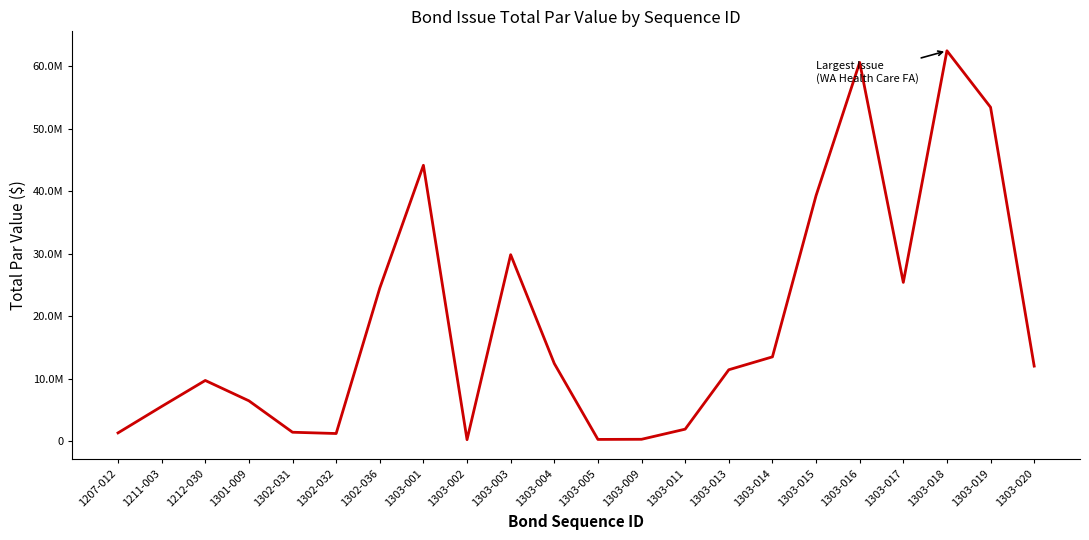

The value at 1302-031 is 930667.1. True or false?

False